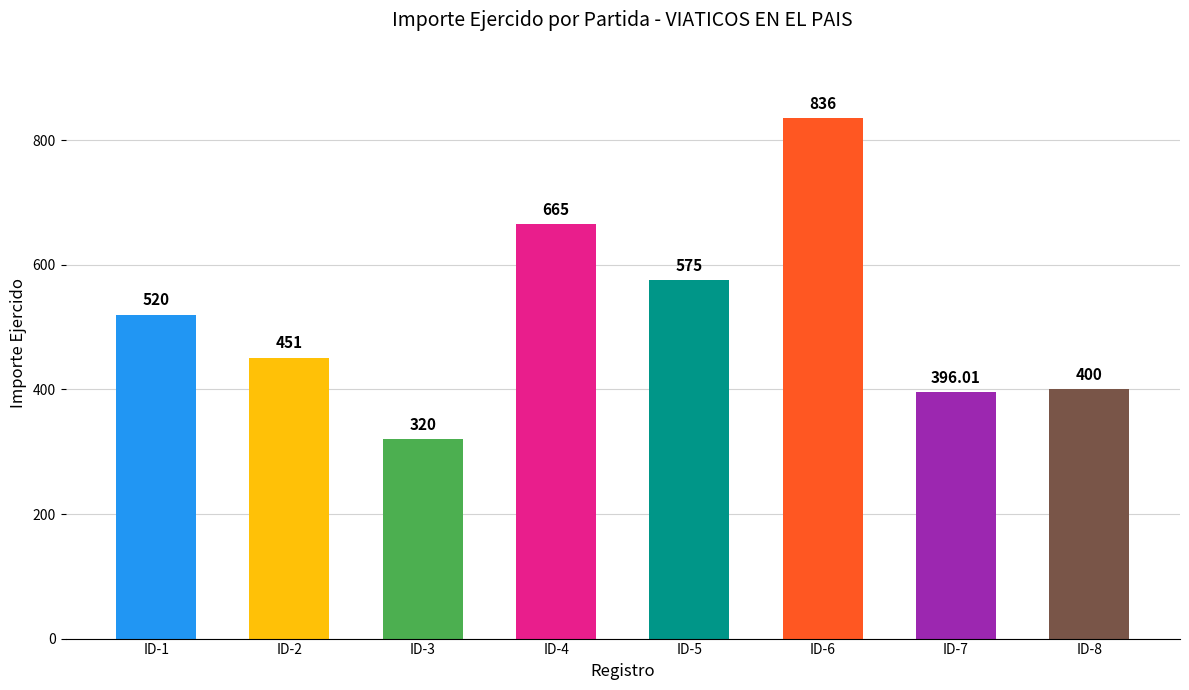

How many categories are shown in the chart?

8